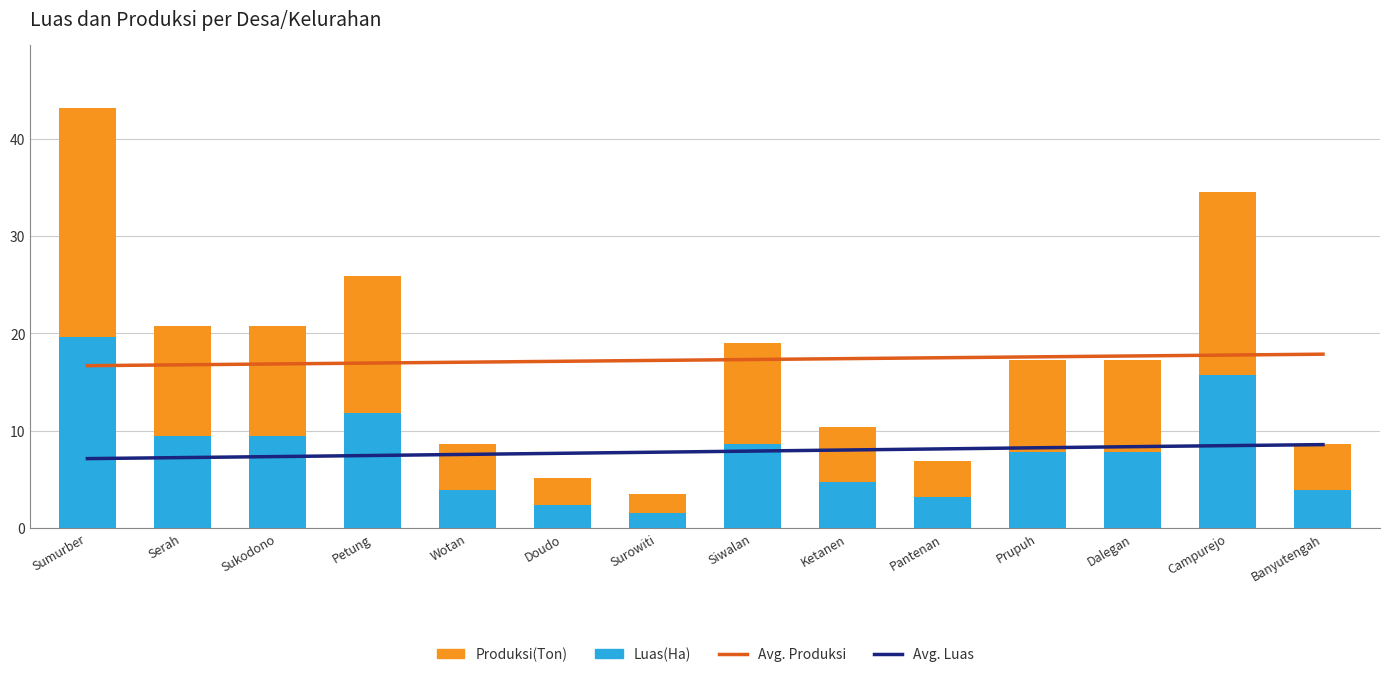

Rank the series at Sukodono from lowest to highest value.

Luas(Ha), Produksi(Ton)